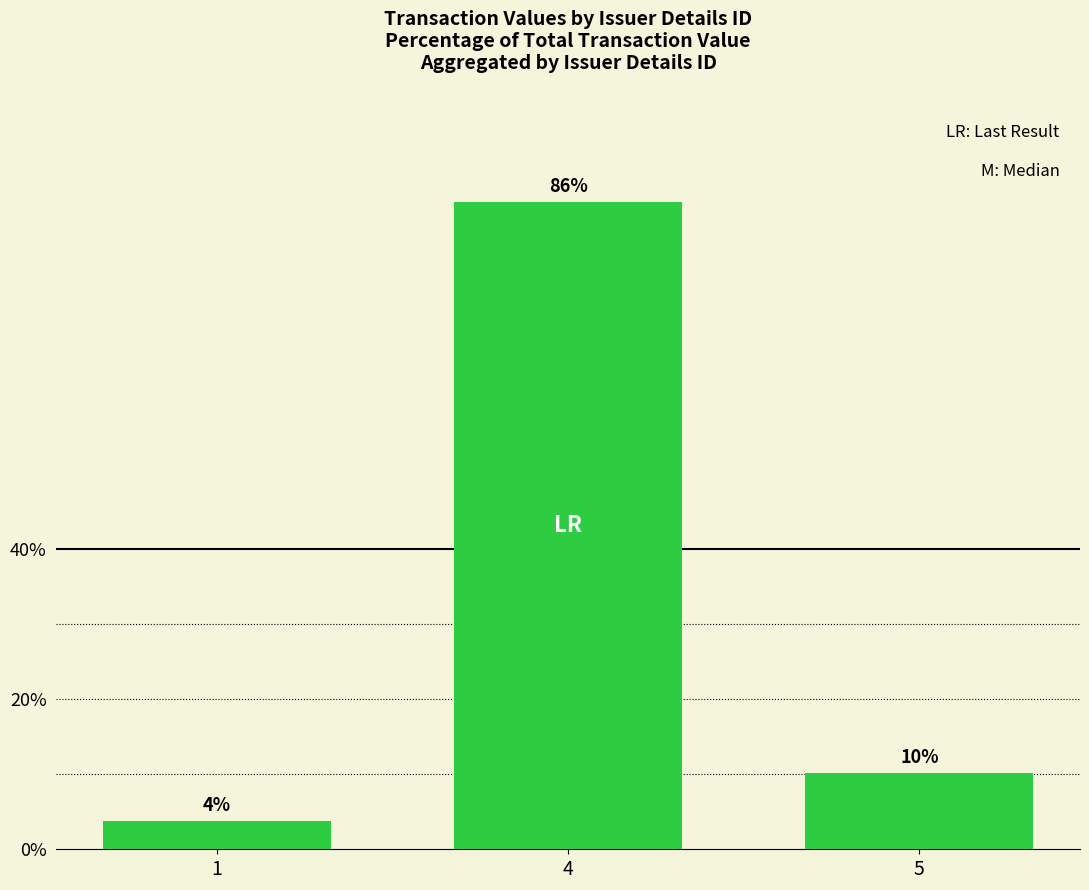

Does the chart contain any negative values?

No